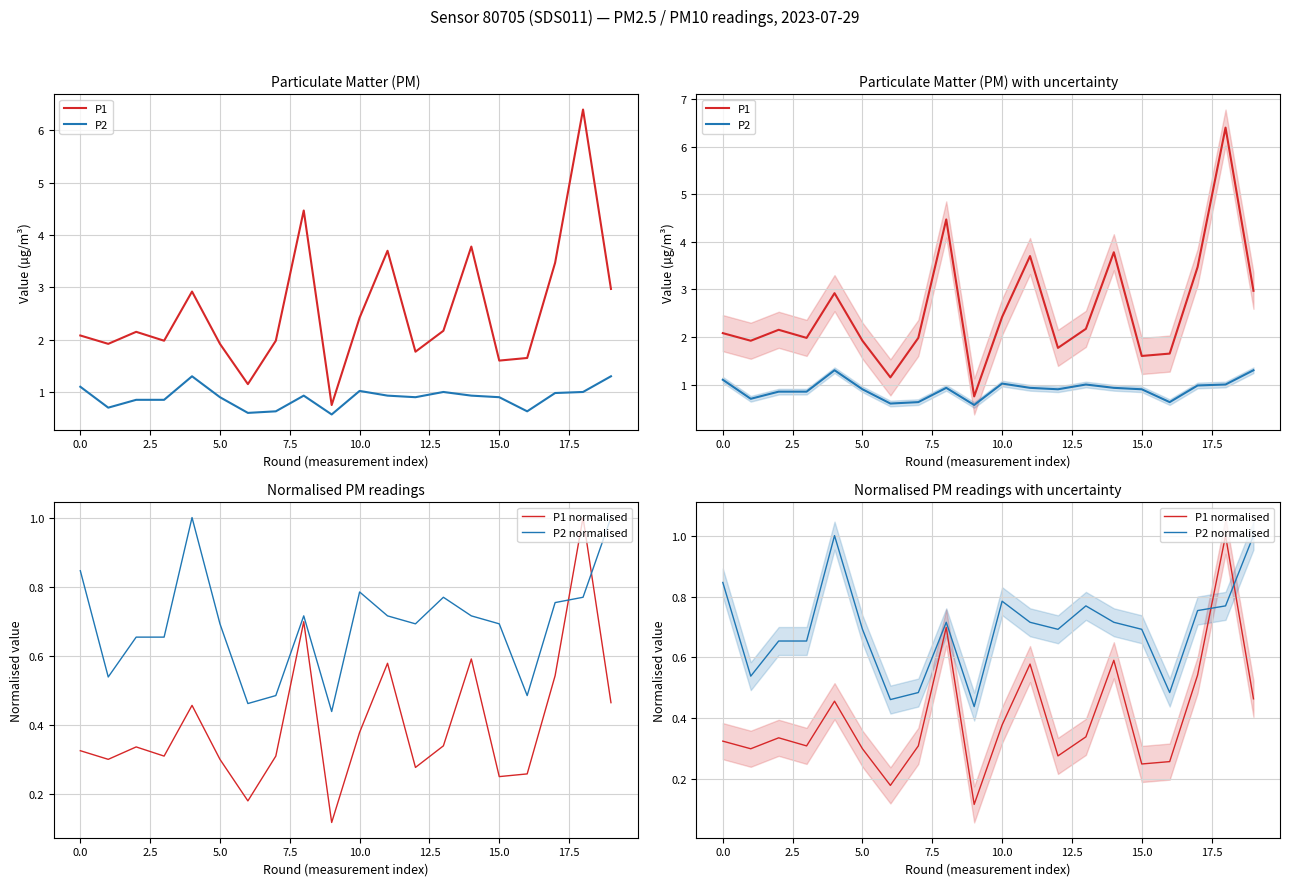

Reading left to right, what are all the values shown in this chart?

P1: 2.1	1.9	2.1	2.0	2.9	1.9	1.1	2.0	4.5	0.8	2.4	3.7	1.8	2.2	3.8	1.6	1.6	3.5	6.4	3.0
P2: 1.1	0.7	0.8	0.8	1.3	0.9	0.6	0.6	0.9	0.6	1.0	0.9	0.9	1.0	0.9	0.9	0.6	1.0	1.0	1.3
P1 normalised: 0.3	0.3	0.3	0.3	0.5	0.3	0.2	0.3	0.7	0.1	0.4	0.6	0.3	0.3	0.6	0.2	0.3	0.5	1.0	0.5
P2 normalised: 0.8	0.5	0.7	0.7	1.0	0.7	0.5	0.5	0.7	0.4	0.8	0.7	0.7	0.8	0.7	0.7	0.5	0.8	0.8	1.0